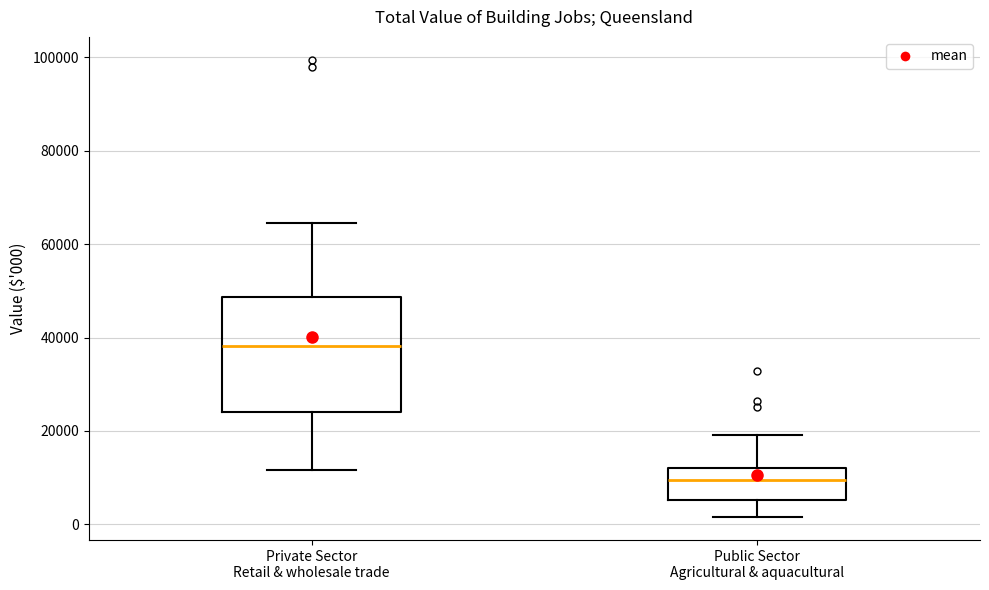

Reading left to right, read every box against the y-axis: the position of its median line, the range the box covers, and the ends of its whiskers. The values are not printed on the chart, so give them approximately, as read against the axis.

Private Sector Retail & wholesale trade: median 38000, box 24000 to 48000, whiskers 12000 to 64000
Public Sector Agricultural & aquacultural: median 10000, box 6000 to 12000, whiskers 2000 to 20000